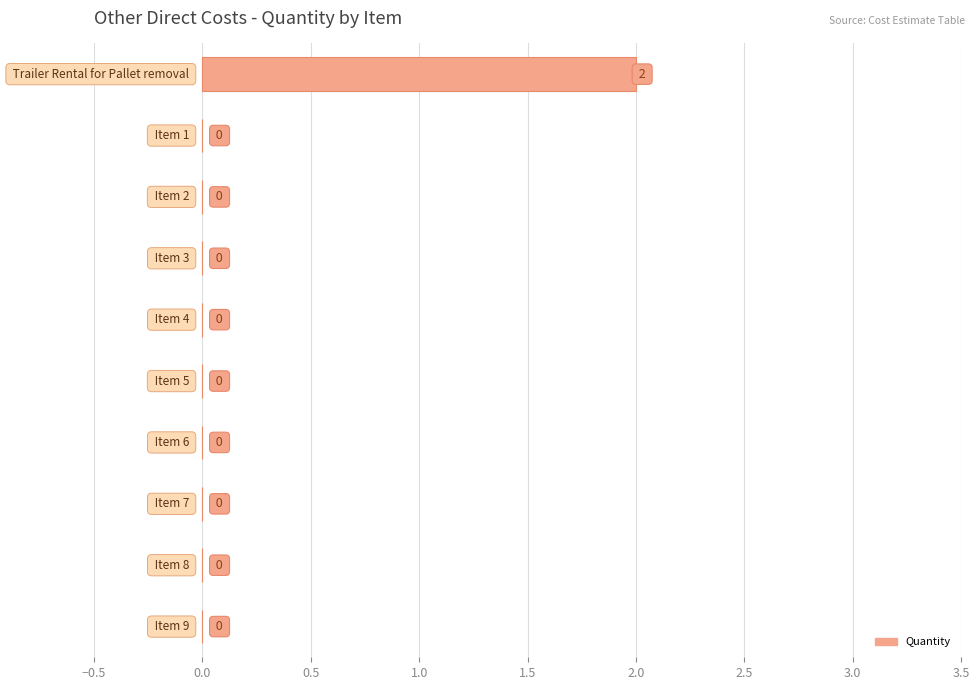

How many values are between 0 and 1?

9